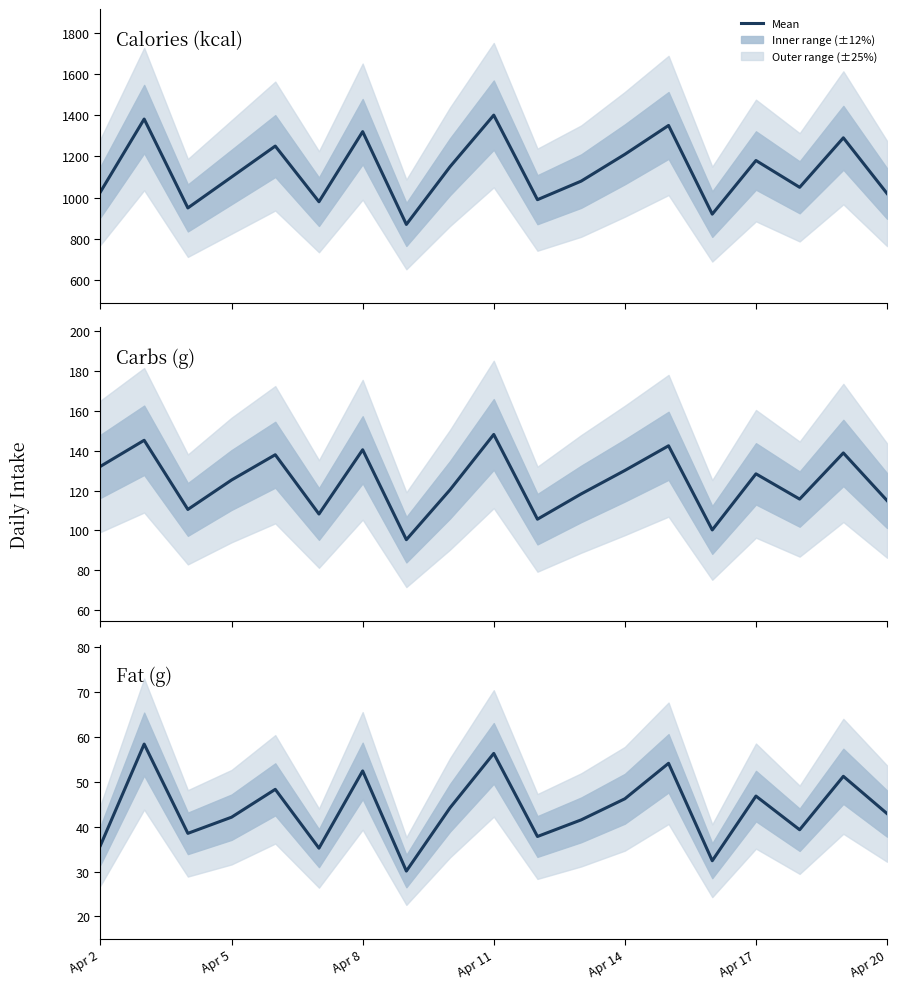

True or false: Calories (kcal) has a value of 611.2 at 10.

False